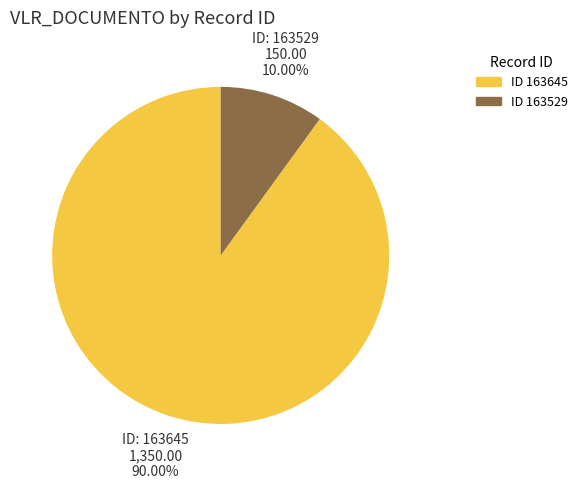

Is there any slice that represents more than half of the pie?

Yes